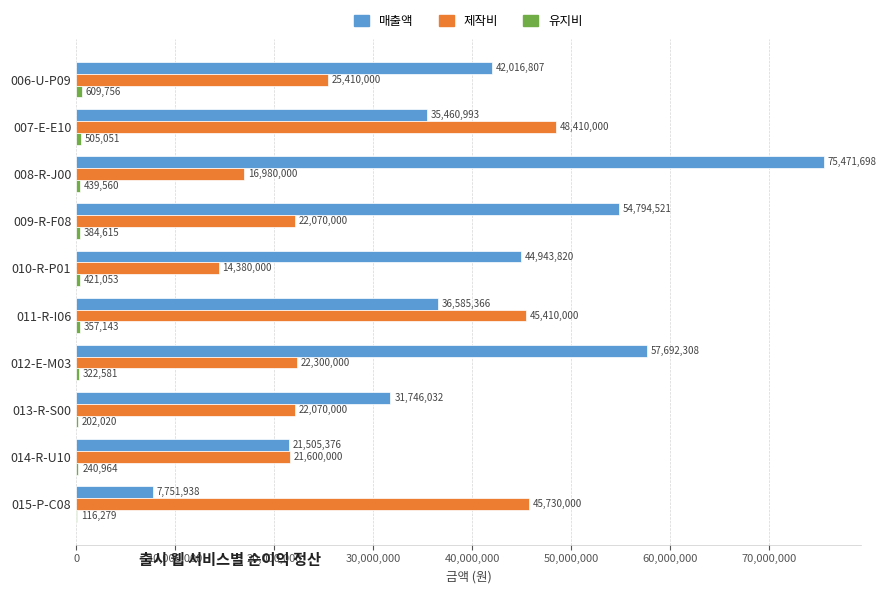

Which series has the largest total across all categories?

매출액